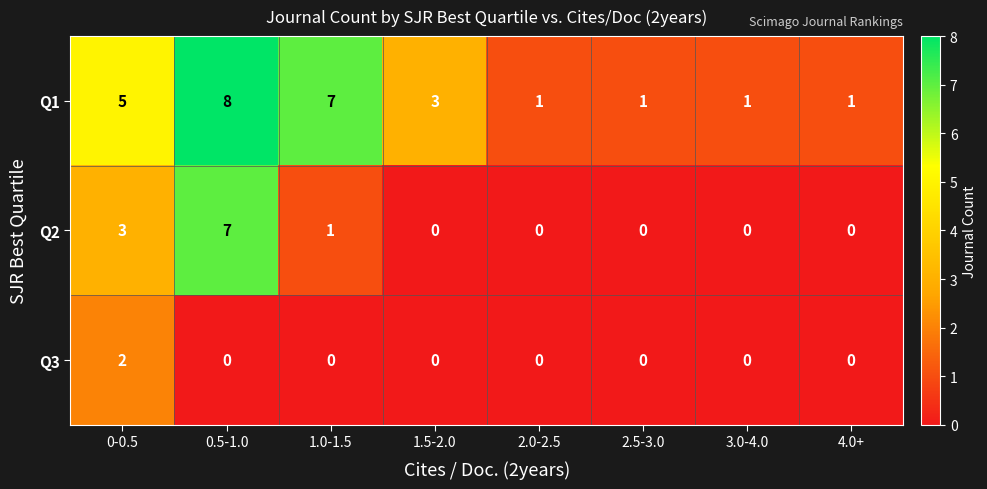

Count the number of data series in this chart.

3